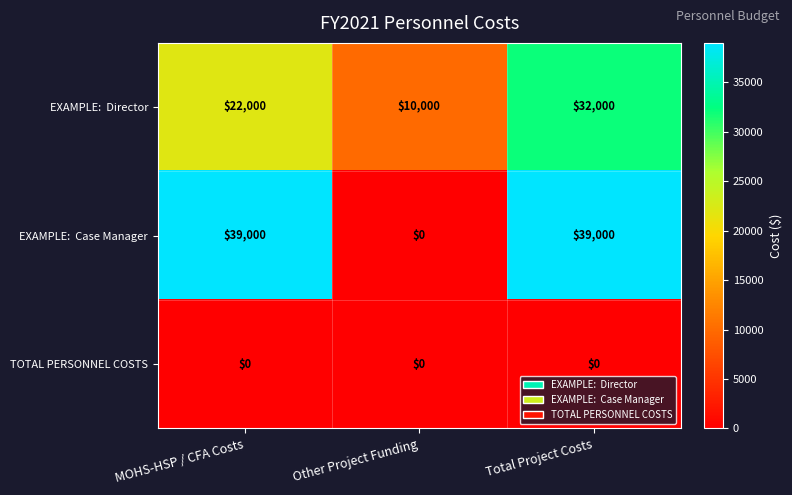

What is the spread (max minus min) of values at MOHS-HSP / CFA Costs?

39000